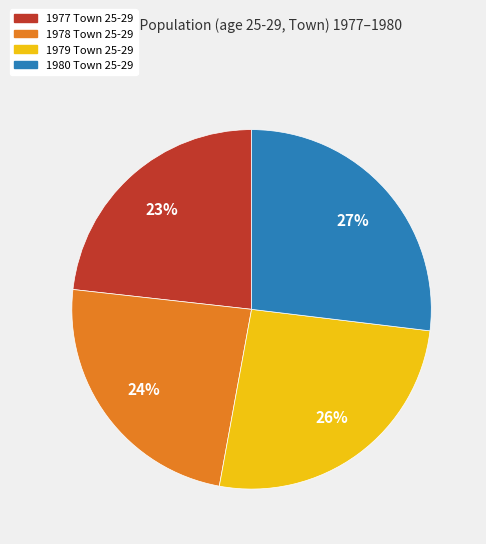

To the nearest percent, what is the average slice percentage?

25%